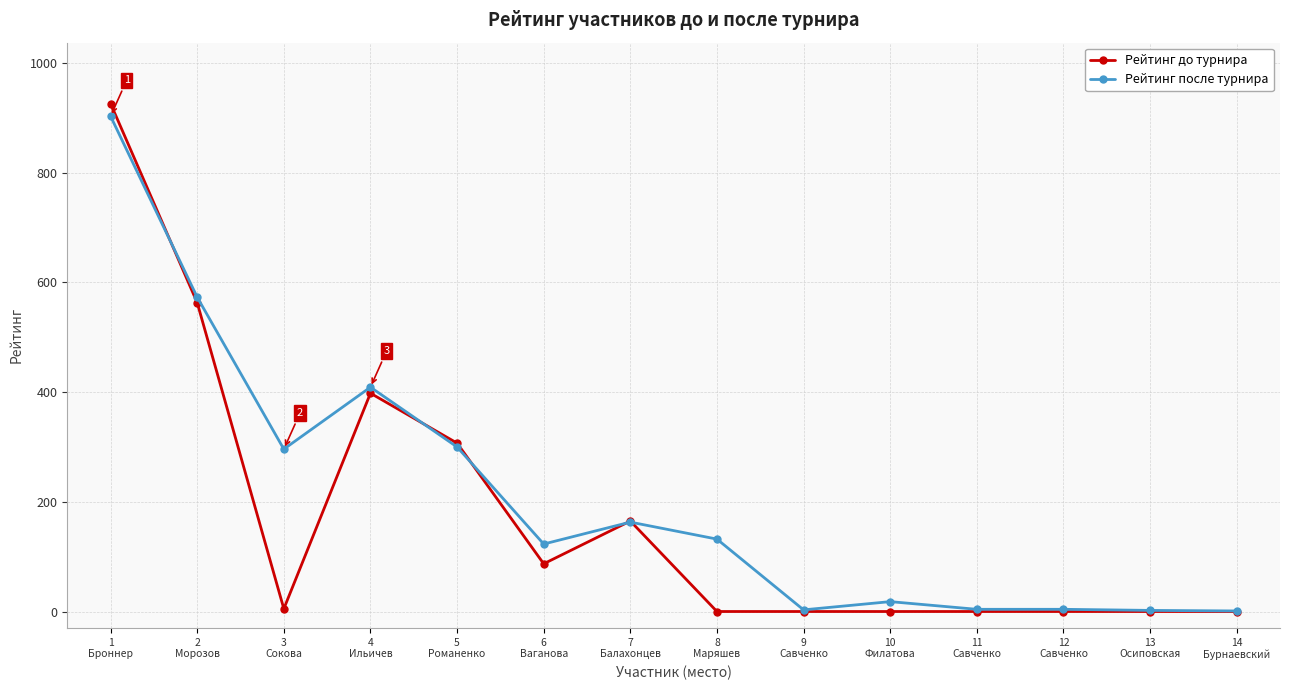

What is the maximum value shown in the chart?

926